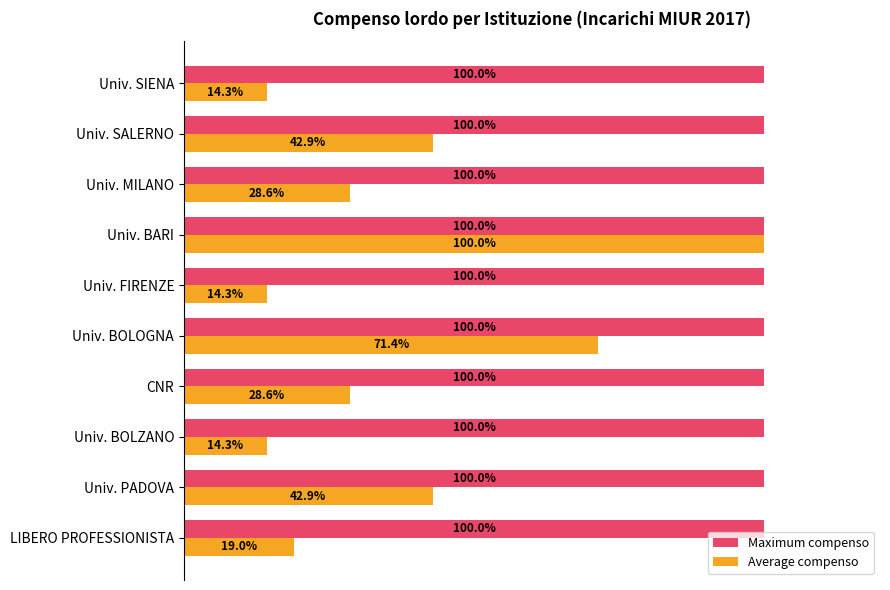

Rank the series by their average value, from highest to lowest.

Maximum compenso, Average compenso